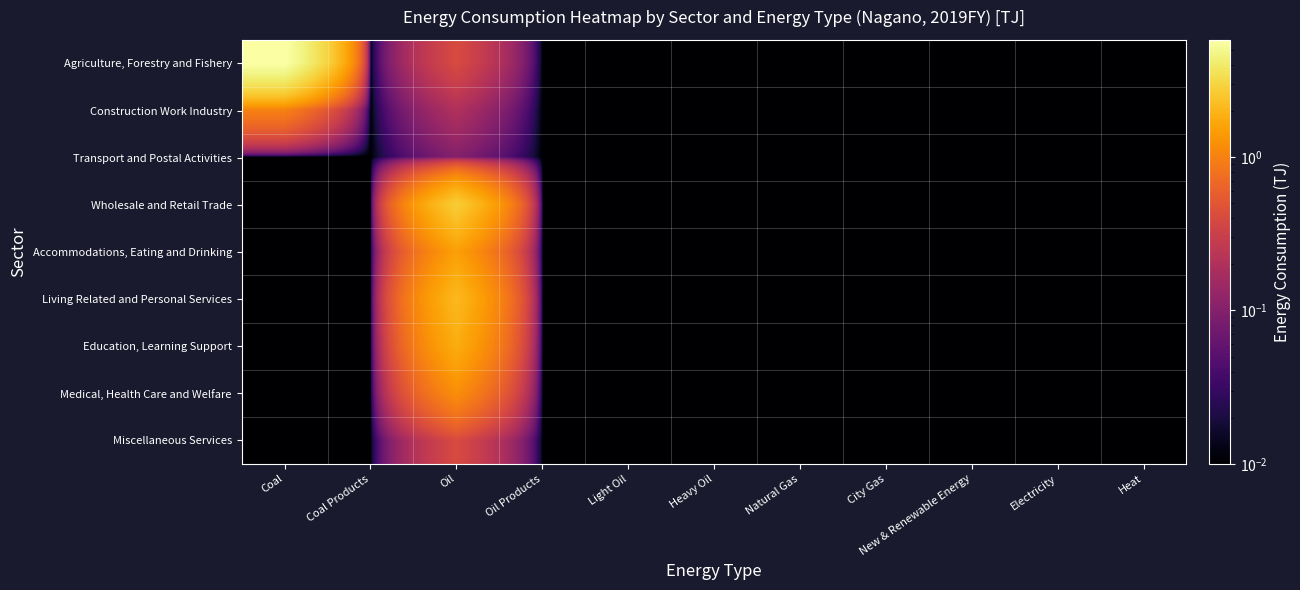

Rank the series by their maximum value, from highest to lowest.

Agriculture, Forestry and Fishery, Wholesale and Retail Trade, Living Related and Personal Services, Education, Learning Support, Accommodations, Eating and Drinking, Medical, Health Care and Welfare, Construction Work Industry, Miscellaneous Services, Transport and Postal Activities